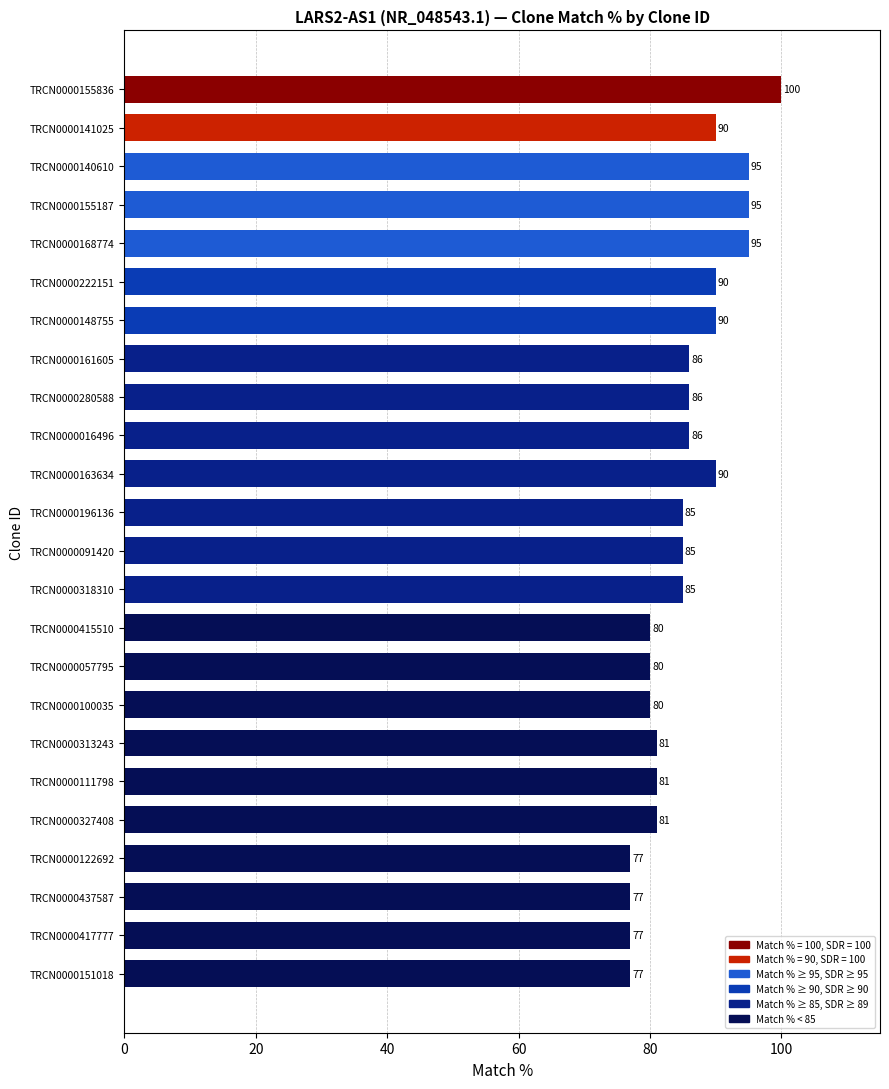

What is the label of the 19th bar from the bottom?

TRCN0000222151